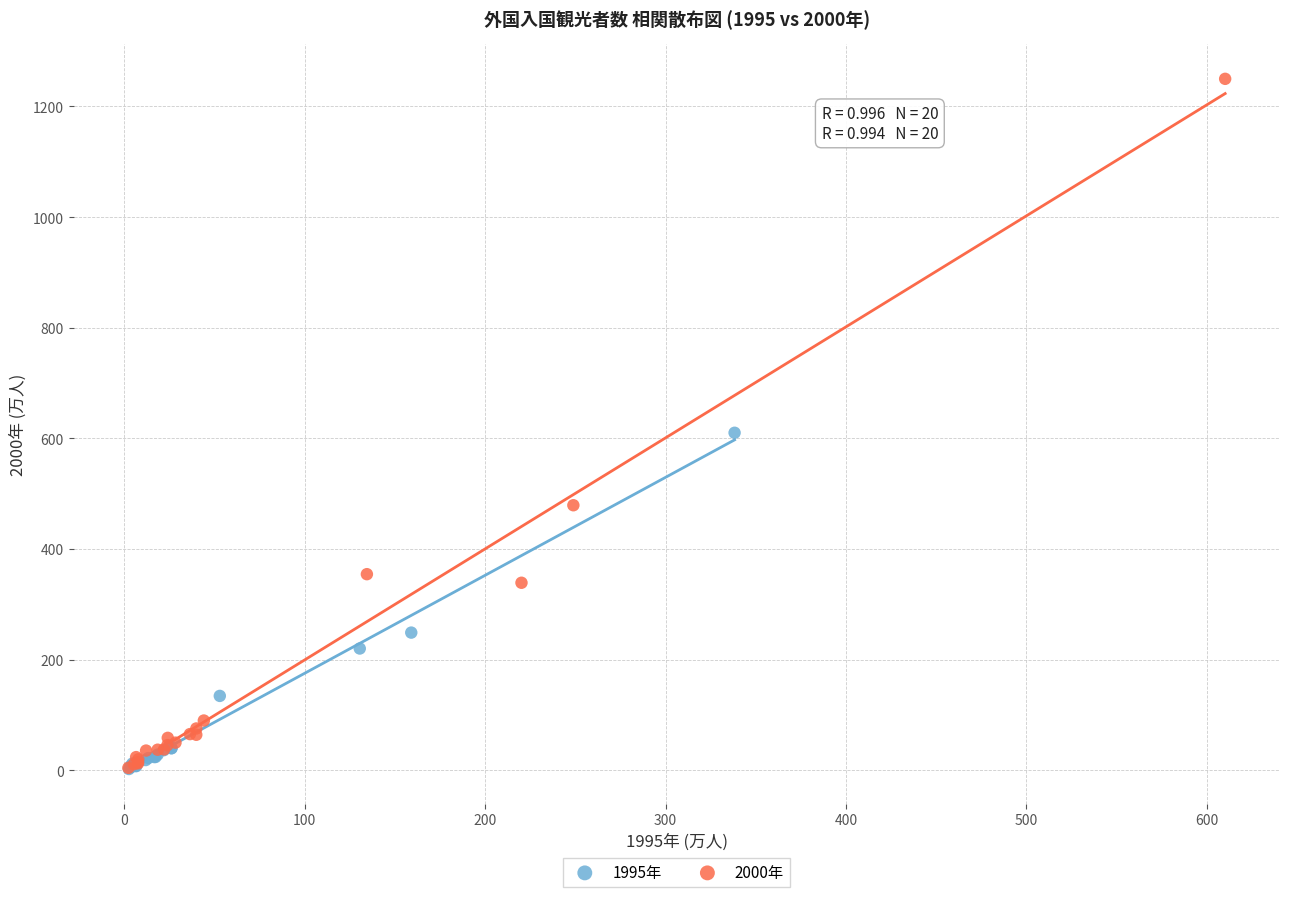

Which series has the widest spread of Y values?

2000年